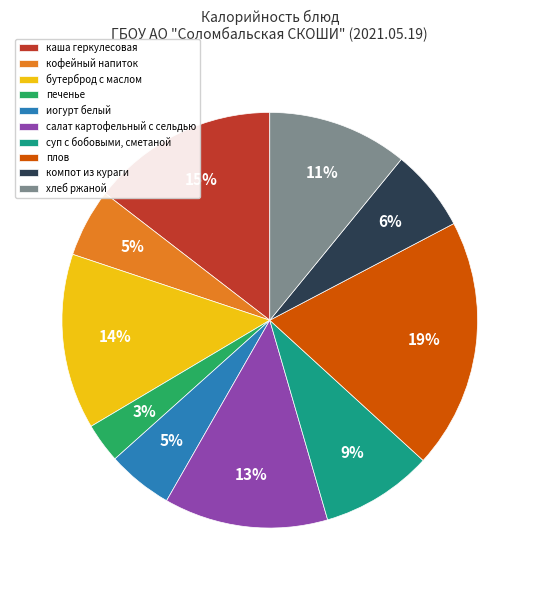

Count the number of slices in the pie.

10